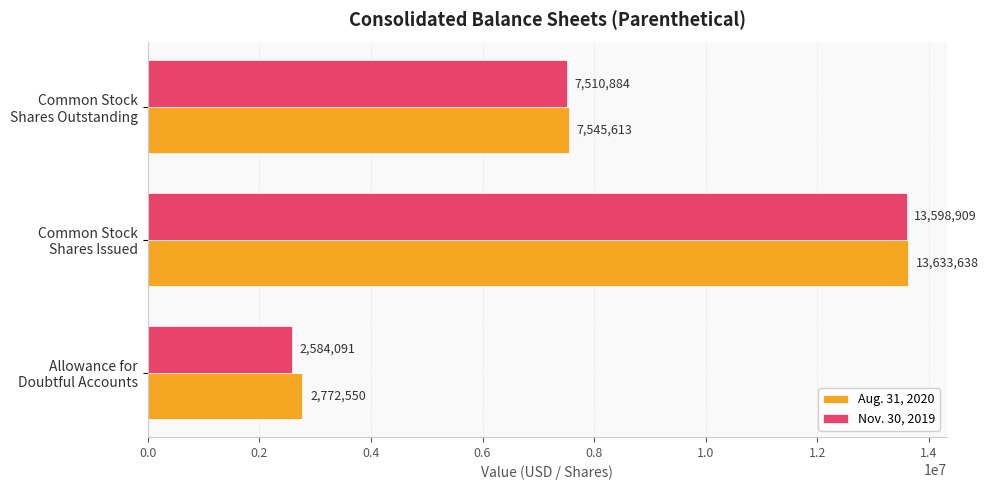

What is the difference between the maximum and minimum values in the Aug. 31, 2020 series?

10861088